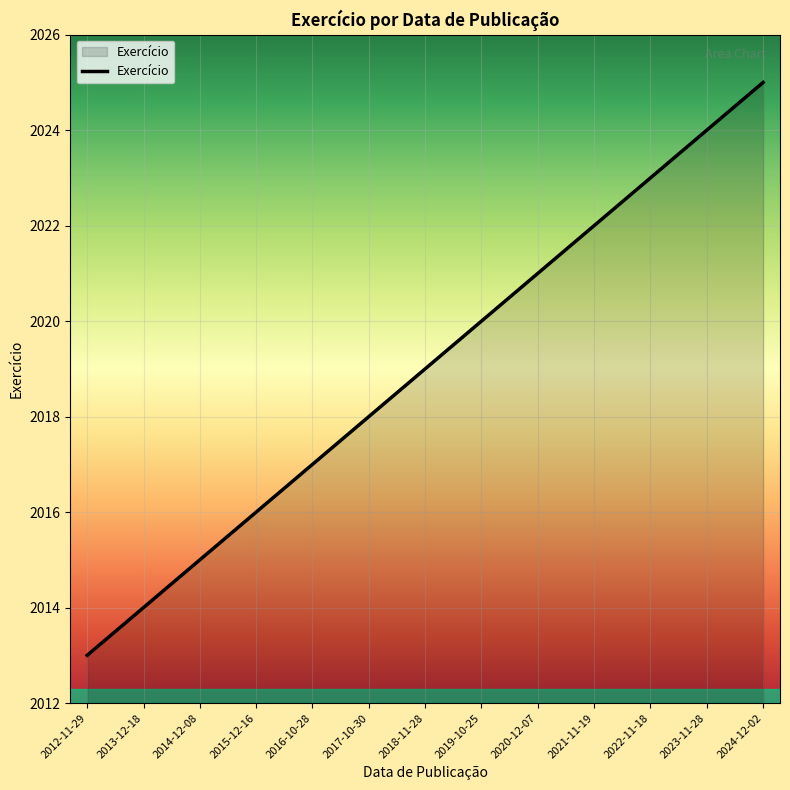

What is the difference between the maximum and minimum values?

12